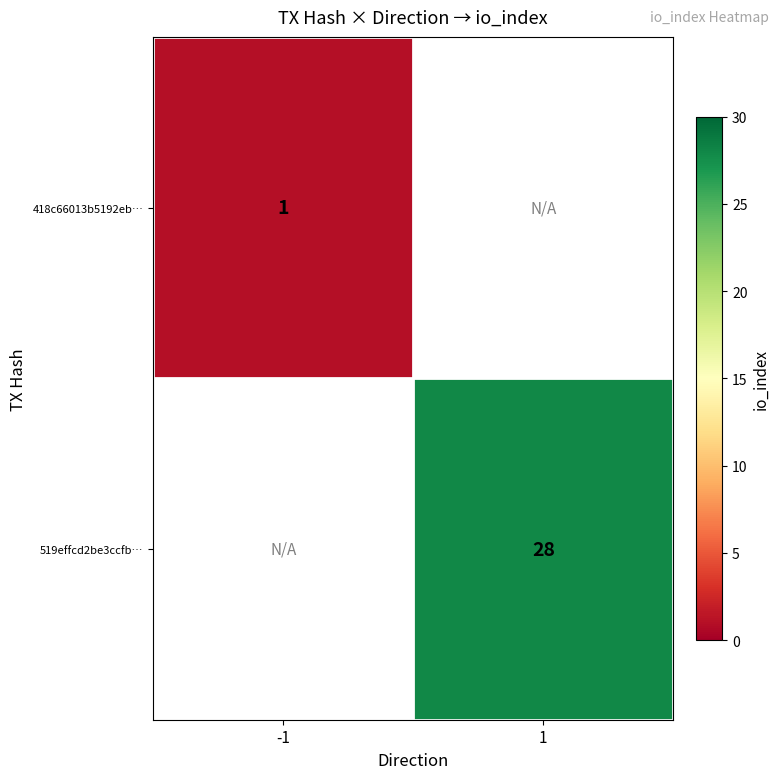

Between -1 and 1, which is larger?

1